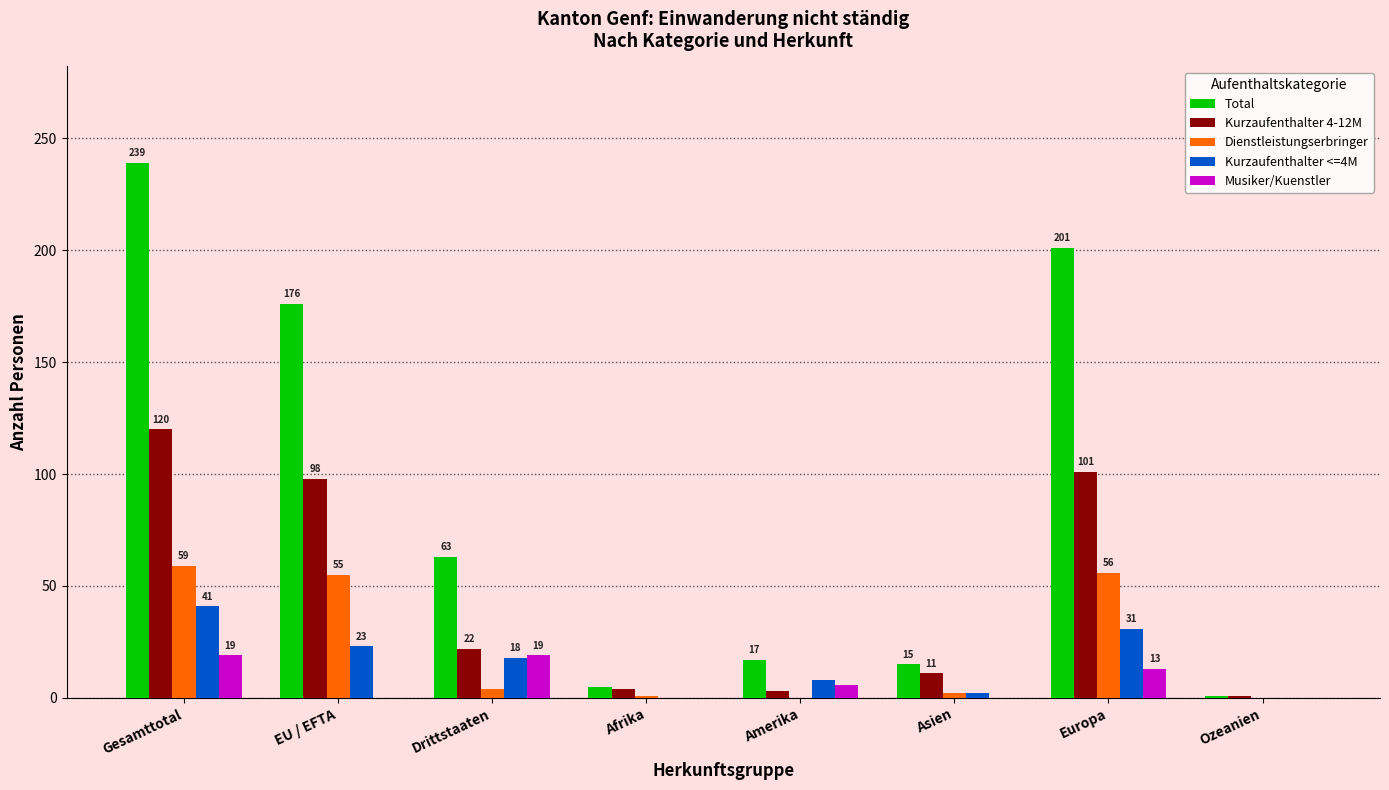

Is the value of Dienstleistungserbringer at Gesamttotal greater than the value of Musiker/Kuenstler at Drittstaaten?

Yes